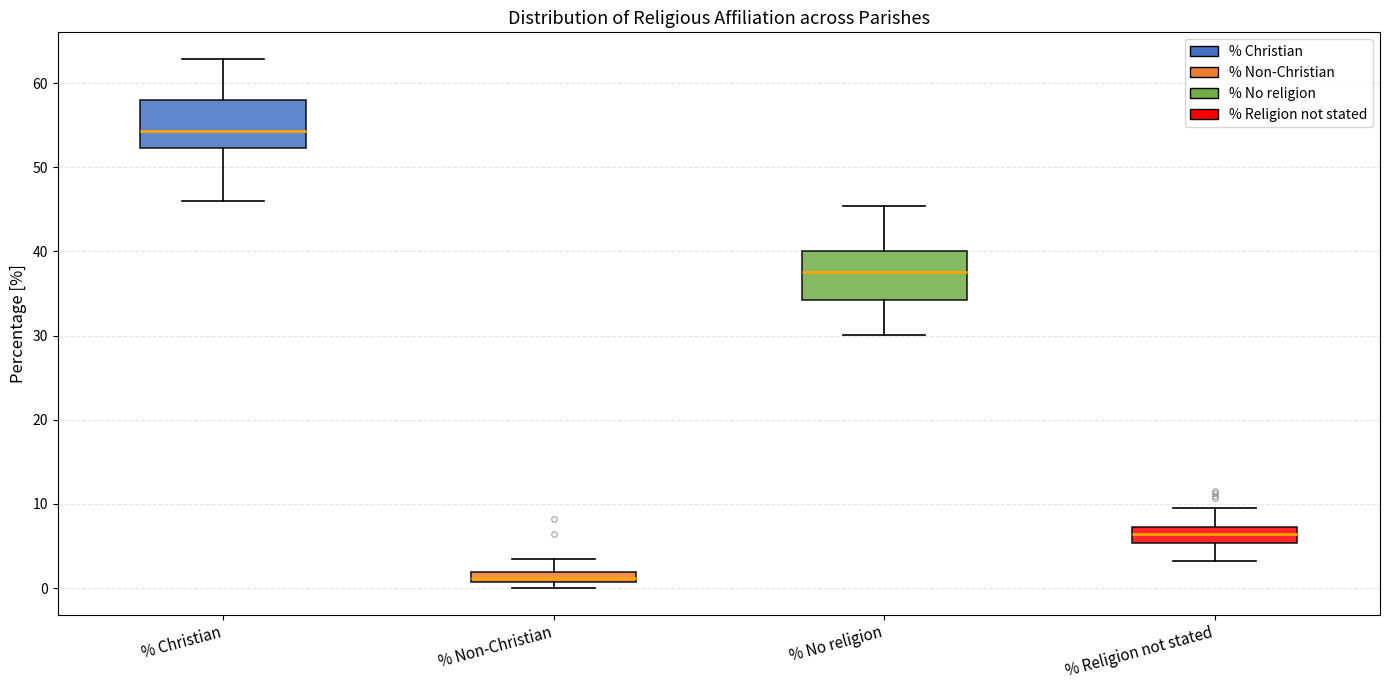

Where does the upper whisker of the box for % Religion not stated end on the y-axis? The values are not printed on the chart, so give them approximately, as read against the axis.

10